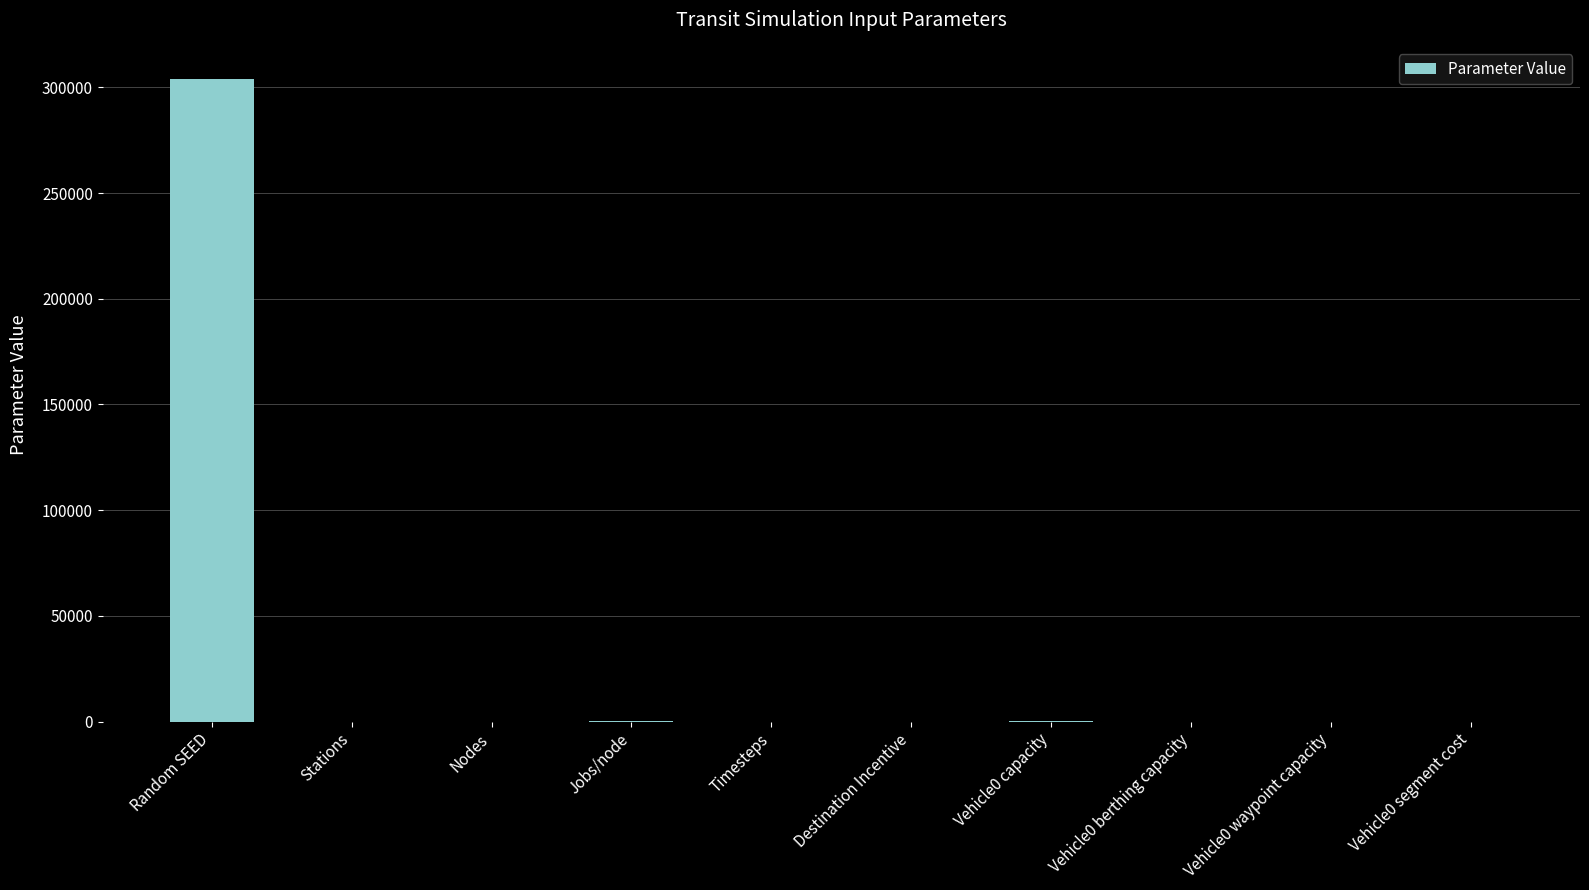

What is the average value?

30425.8